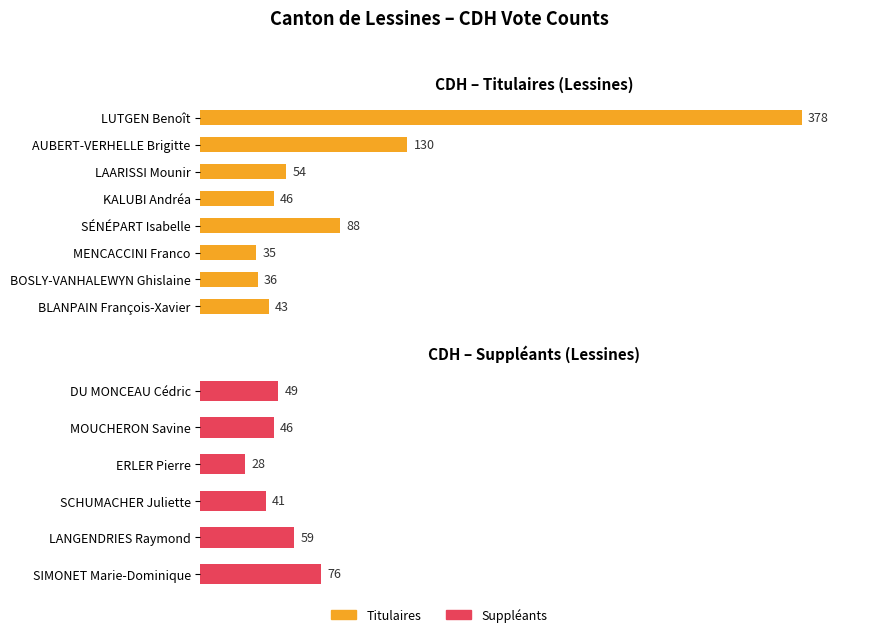

What is the difference between the second highest and minimum values?

95